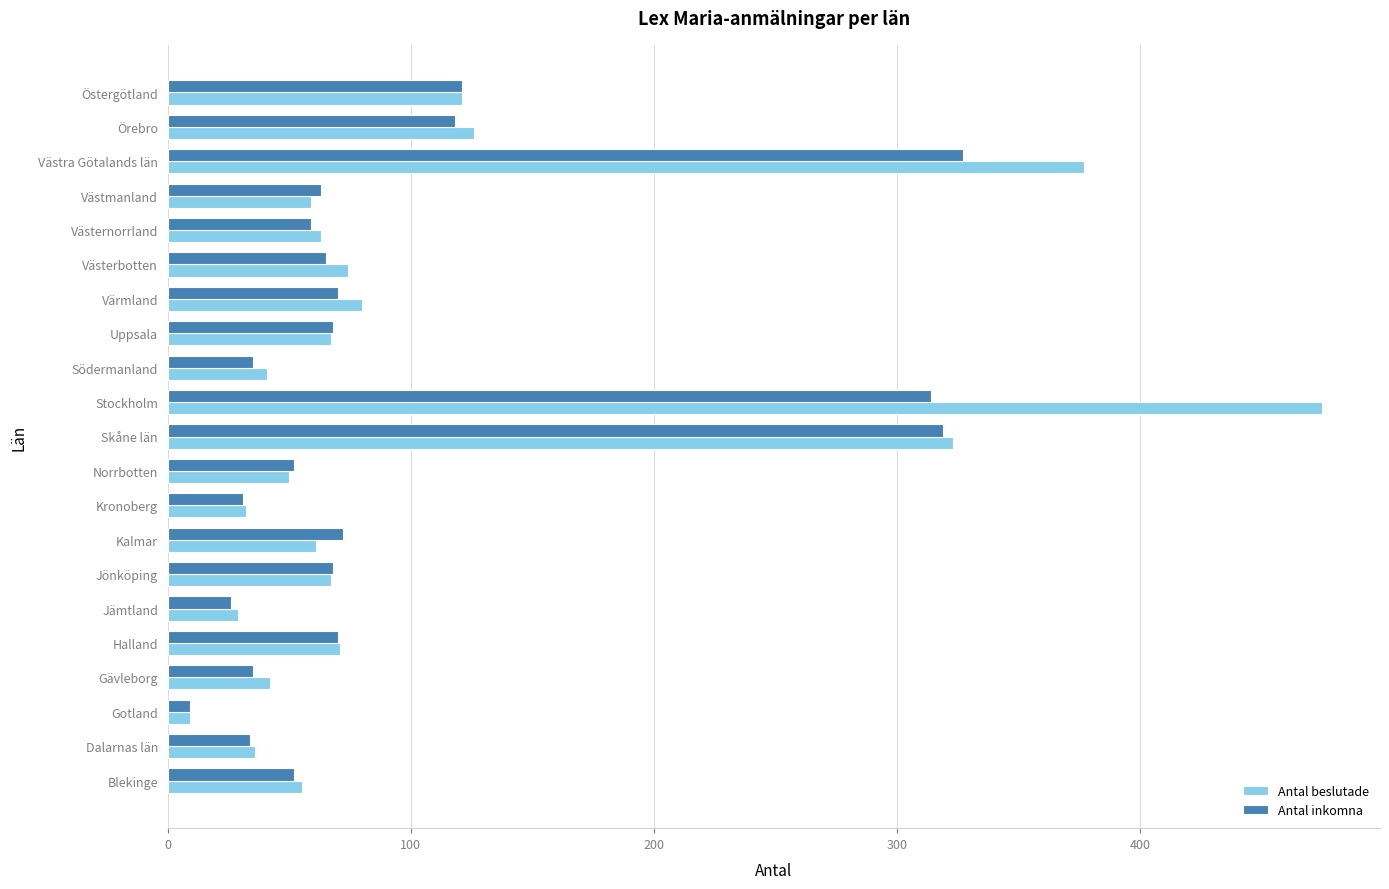

What is the minimum value shown in the chart?

9